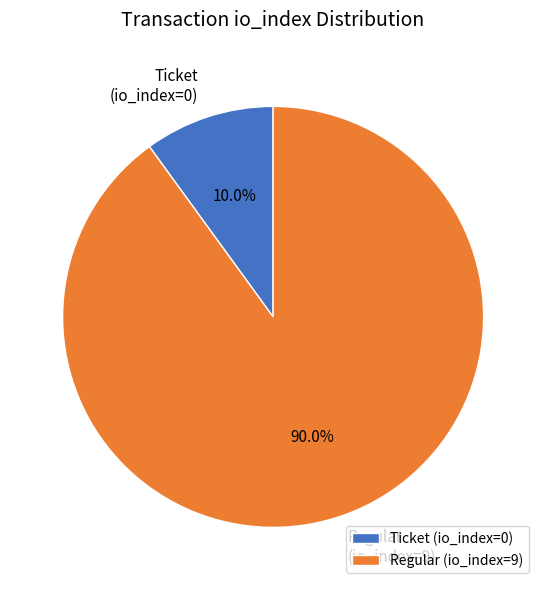

Count the number of slices in the pie.

2